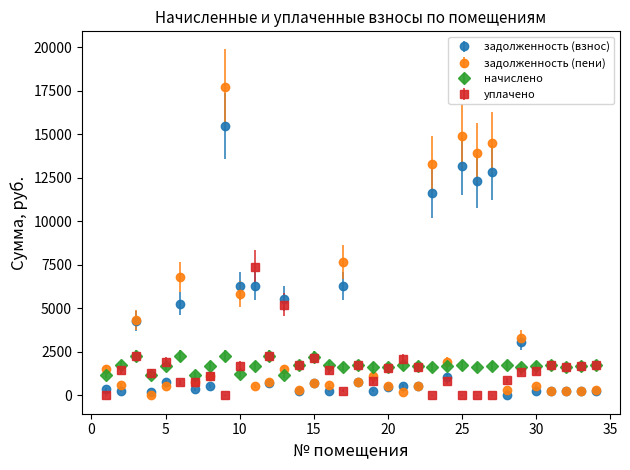

At how many categories does at least one series exceed 8277?

5